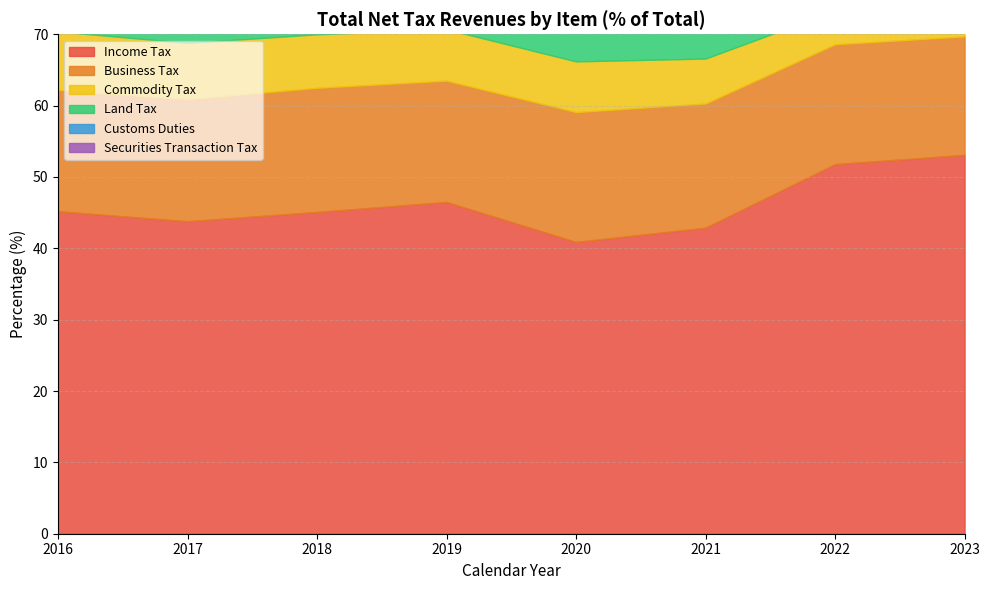

Rank the series at 2022 from lowest to highest value.

Customs Duties, Commodity Tax, Securities Transaction Tax, Land Tax, Business Tax, Income Tax